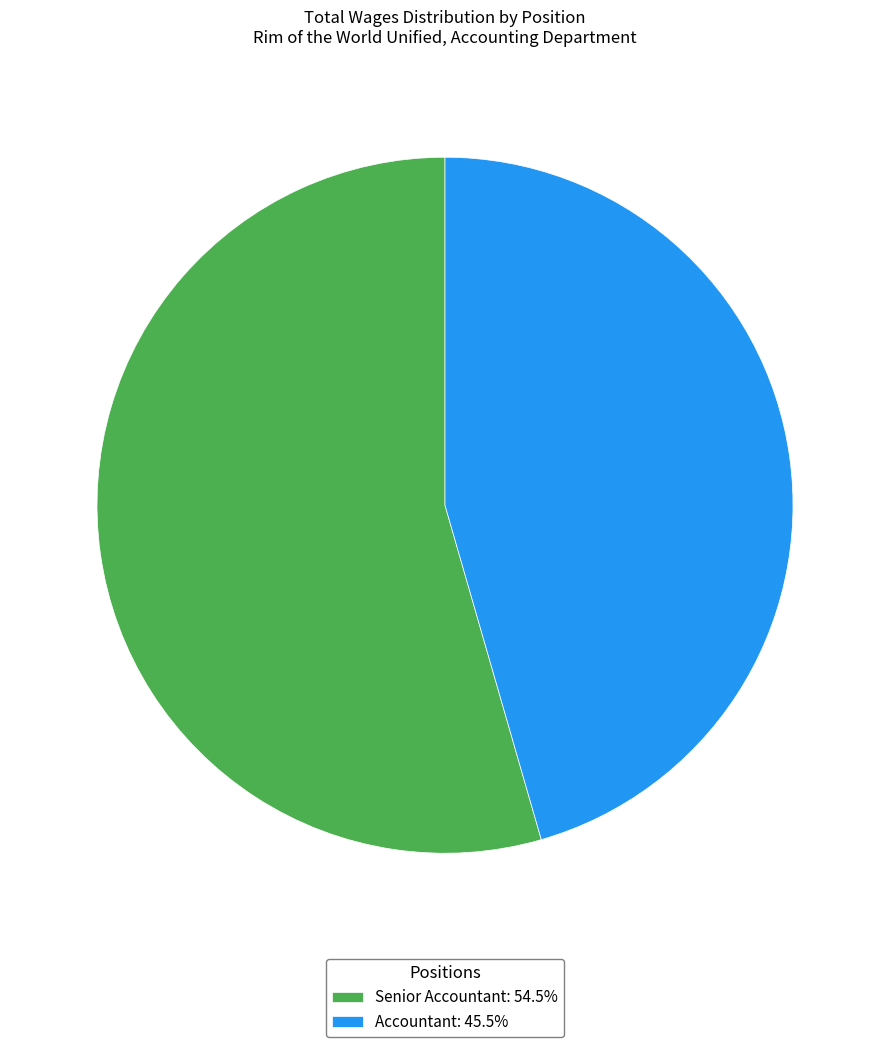

Combined, do Accountant: 45.5% and Senior Accountant: 54.5% account for over 50%?

Yes